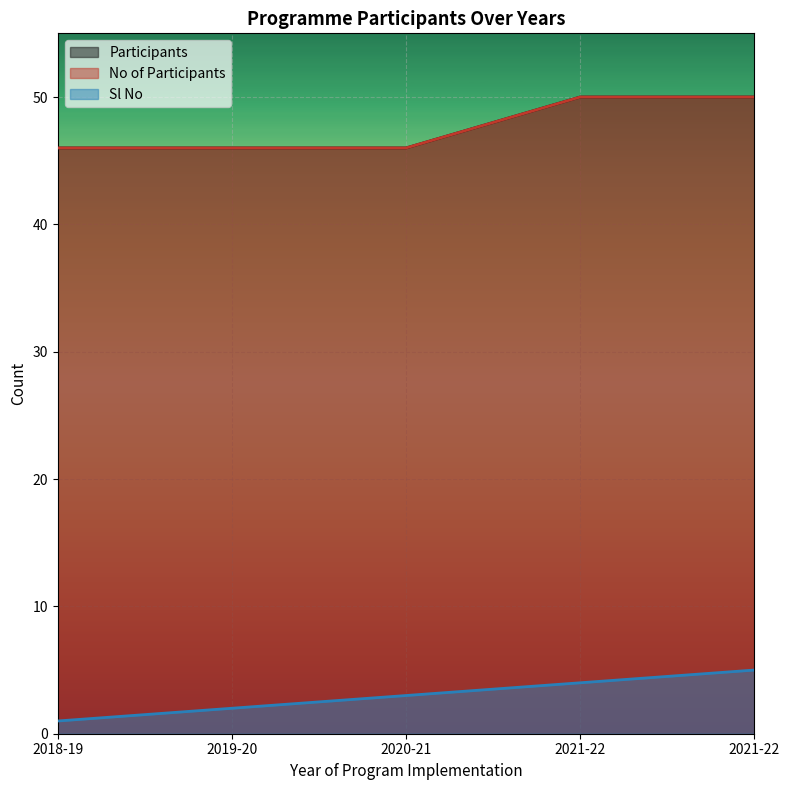

Reading left to right, what are all the values shown in this chart?

Participants: 2018-19=46	2019-20=46	2020-21=46	2021-22=50	2021-22=50
No of Participants: 2018-19=46	2019-20=46	2020-21=46	2021-22=50	2021-22=50
Sl No: 2018-19=1	2019-20=2	2020-21=3	2021-22=4	2021-22=5